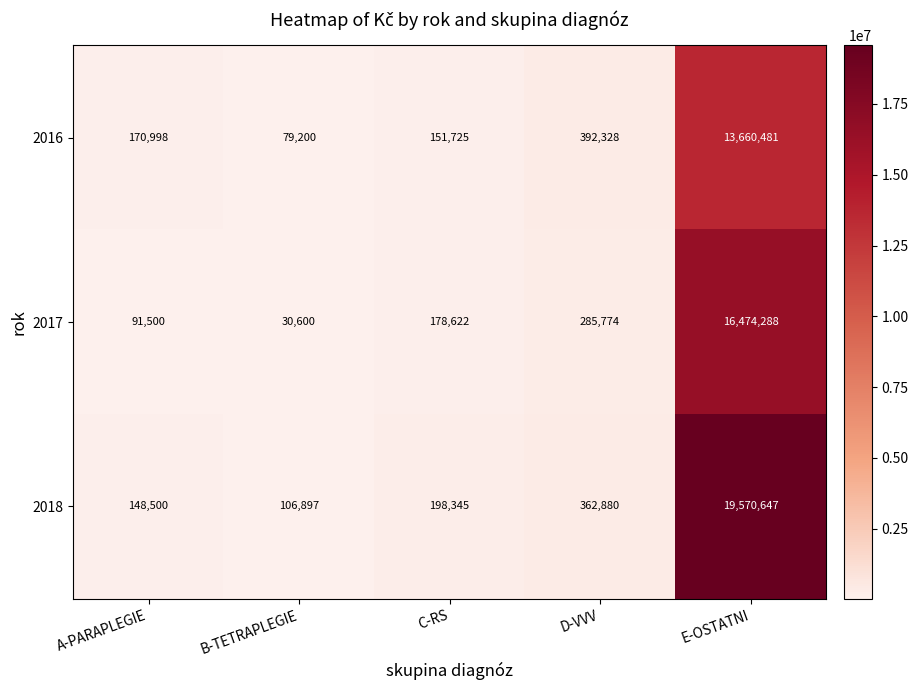

What value does the 2017 series have at D-VVV, to the nearest 100?

285800